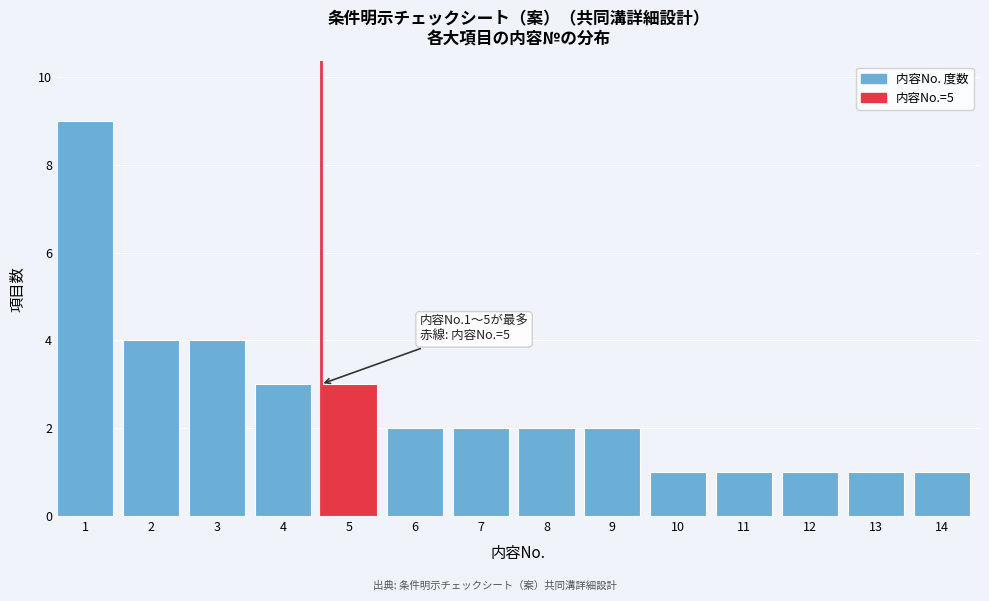

Reading right to left, list all the values displayed in this chart.

1	1	1	1	1	2	2	2	2	3	3	4	4	9